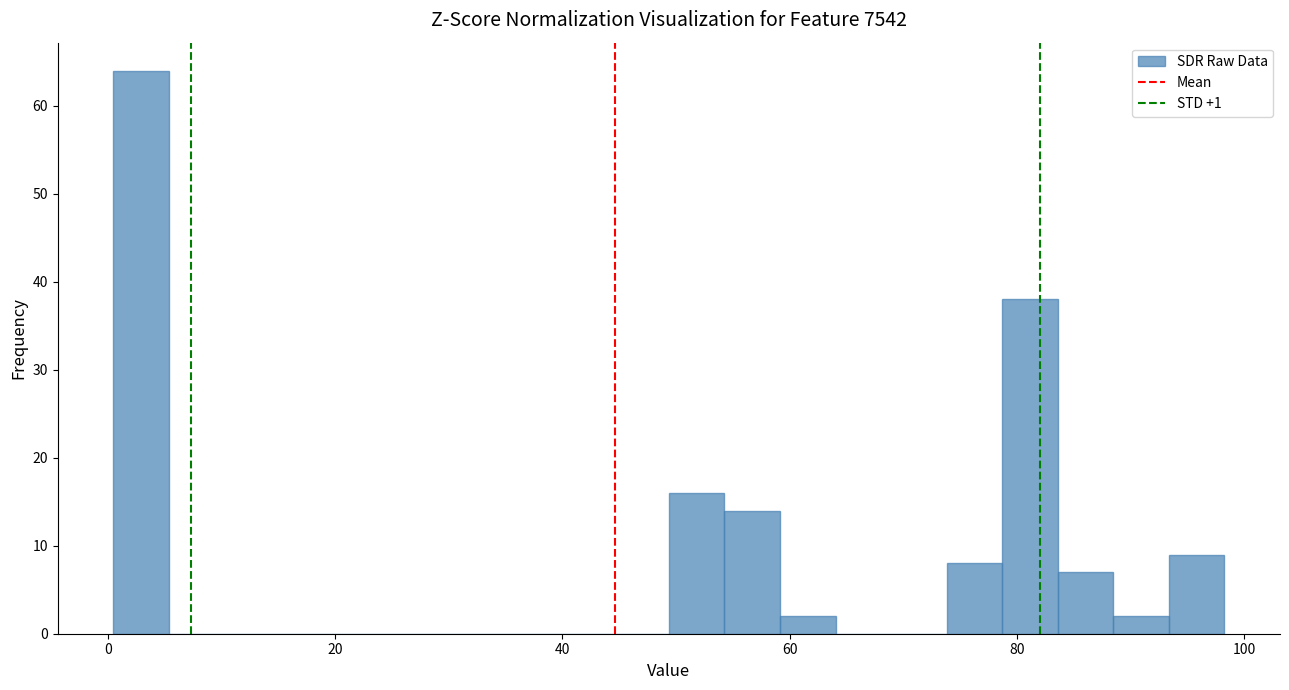

Around what value on the x-axis is the tallest bar? Give the approximate position of its centre, as read against the axis.

2